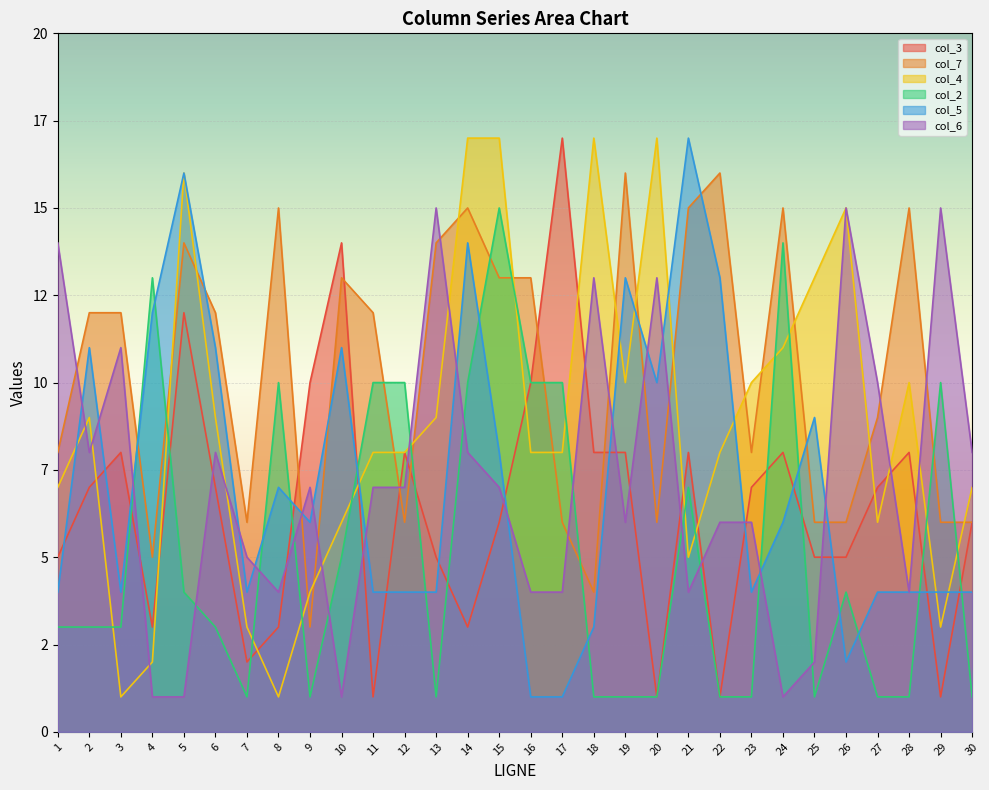

The col_7 series shows 16 at 19. True or false?

True